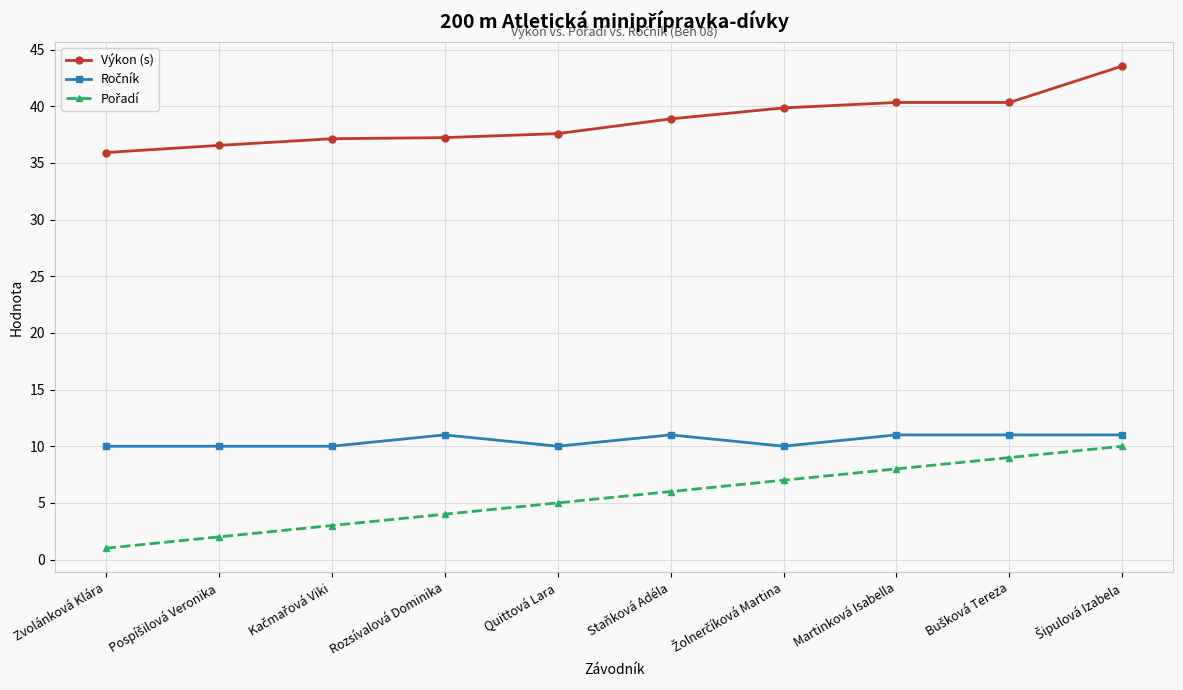

At how many categories does at least one series exceed 19?

10